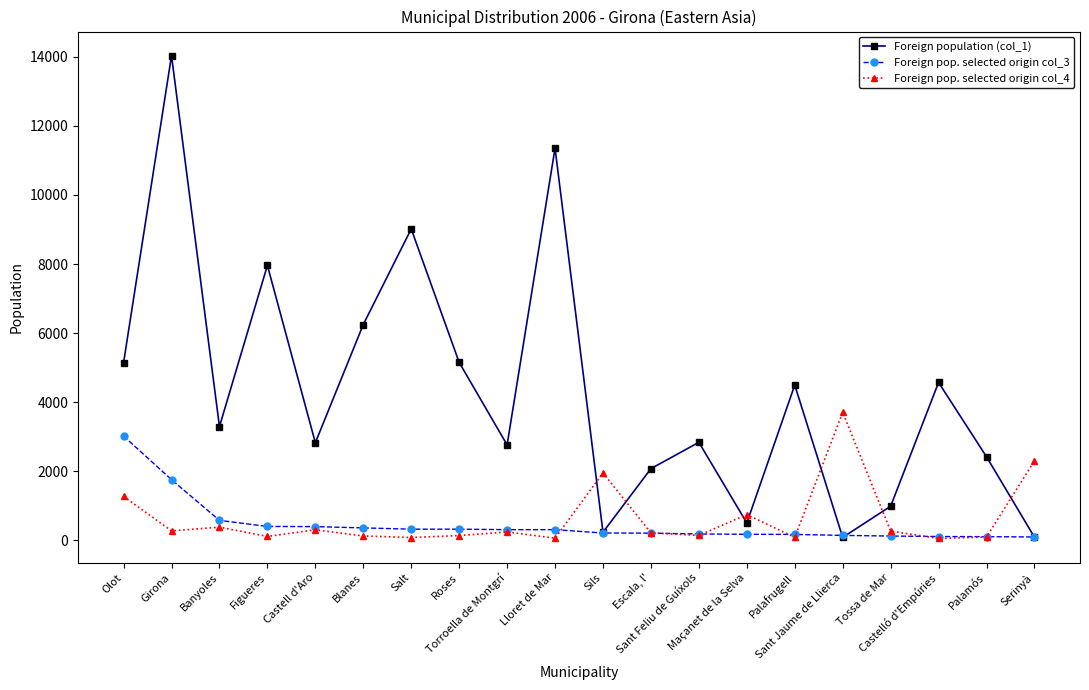

At which label is Foreign pop. selected origin col_4 closest to 1877?

Sils